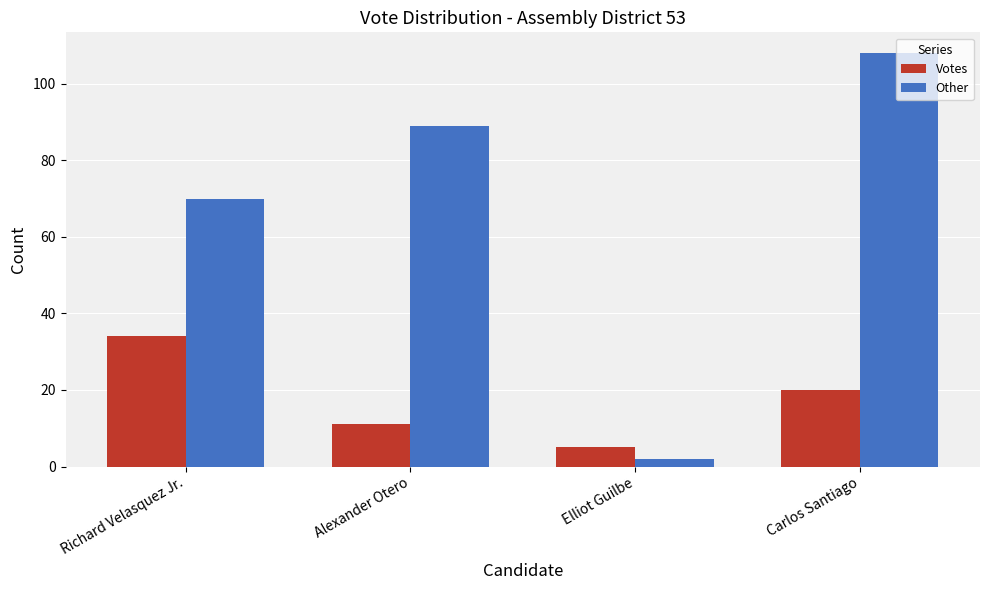

What is the lowest value of the Votes series?

5